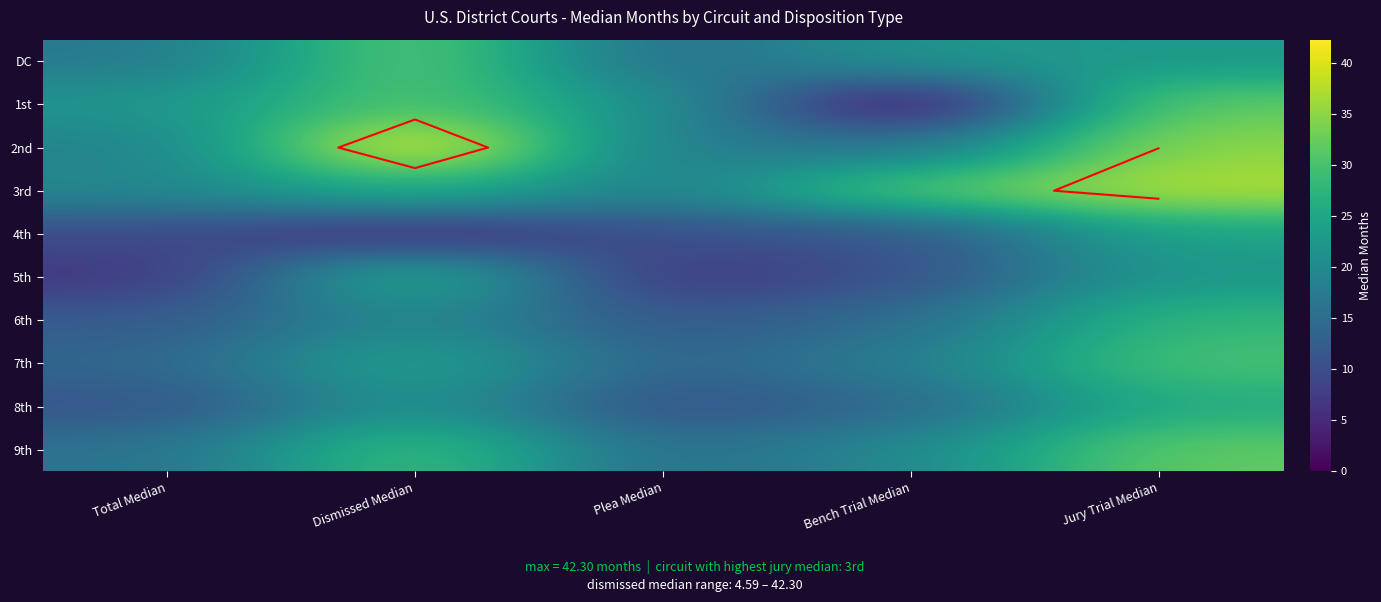

What is the maximum value for 8th?

26.0